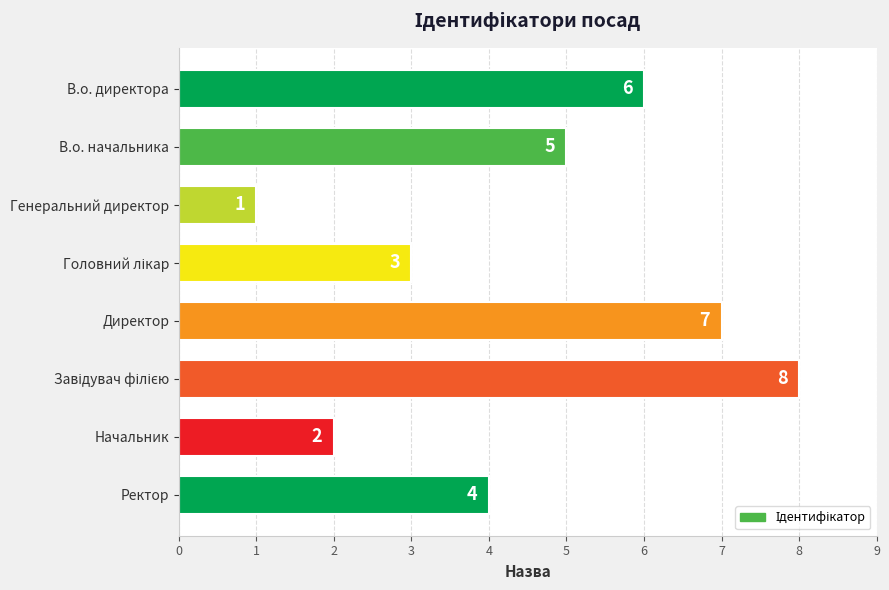

Which has a higher value, Директор or В.о. начальника?

Директор